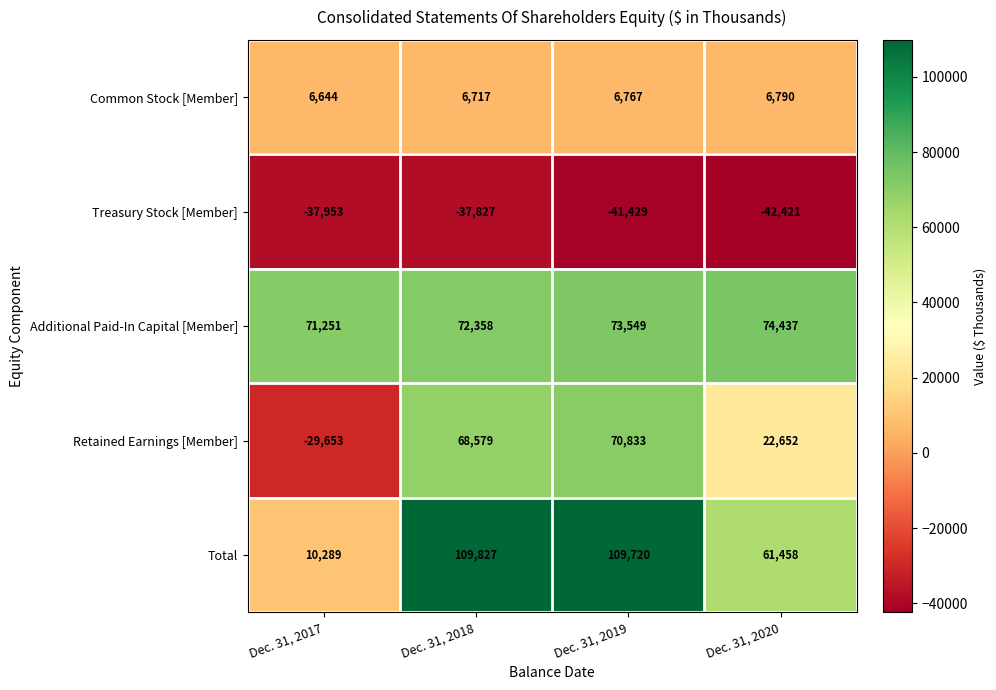

Reading left to right, transcribe all the data shown in this chart.

Common Stock [Member]: 6644	6717	6767	6790
Treasury Stock [Member]: -37953	-37827	-41429	-42421
Additional Paid-In Capital [Member]: 71251	72358	73549	74437
Retained Earnings [Member]: -29653	68579	70833	22652
Total: 10289	109827	109720	61458